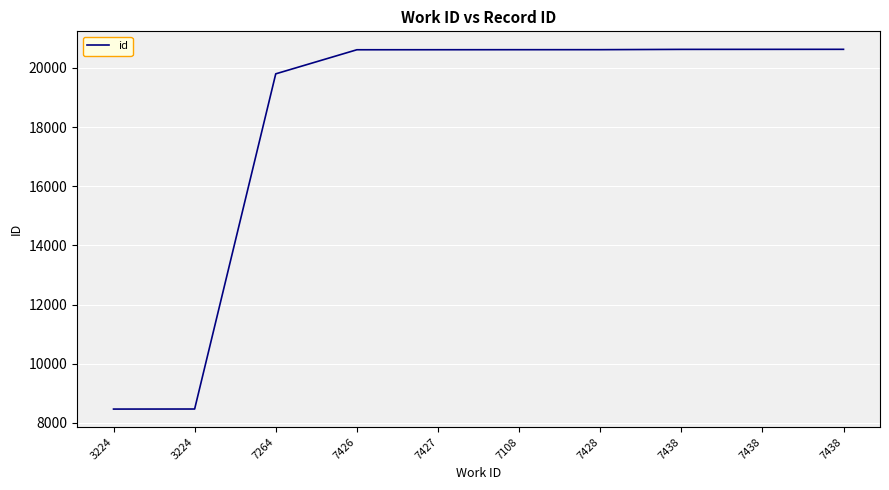

Does the chart display data point markers on the line(s)?

No